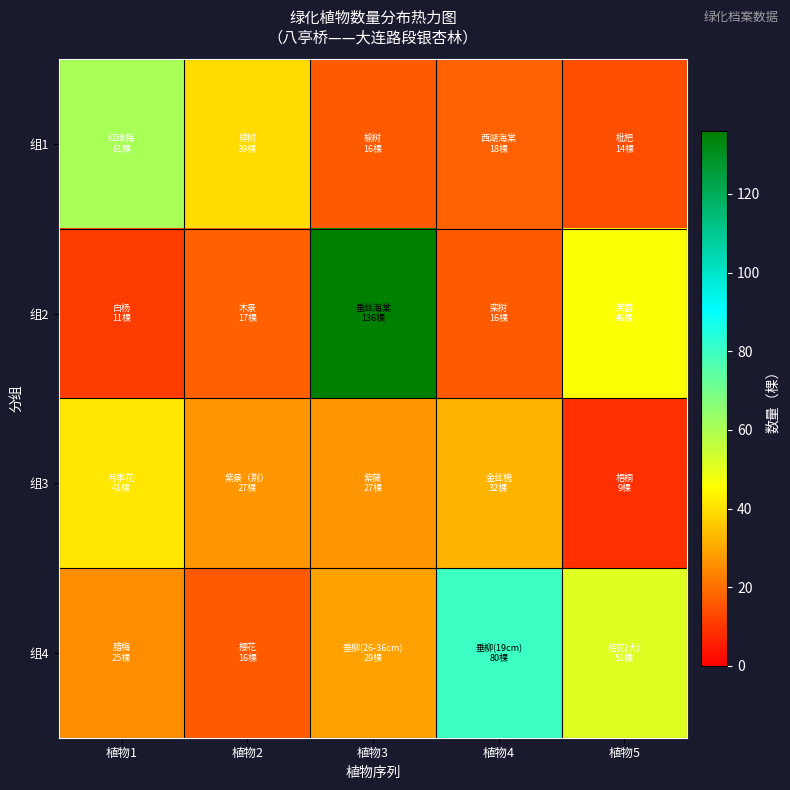

Which series has the widest spread of values?

组2